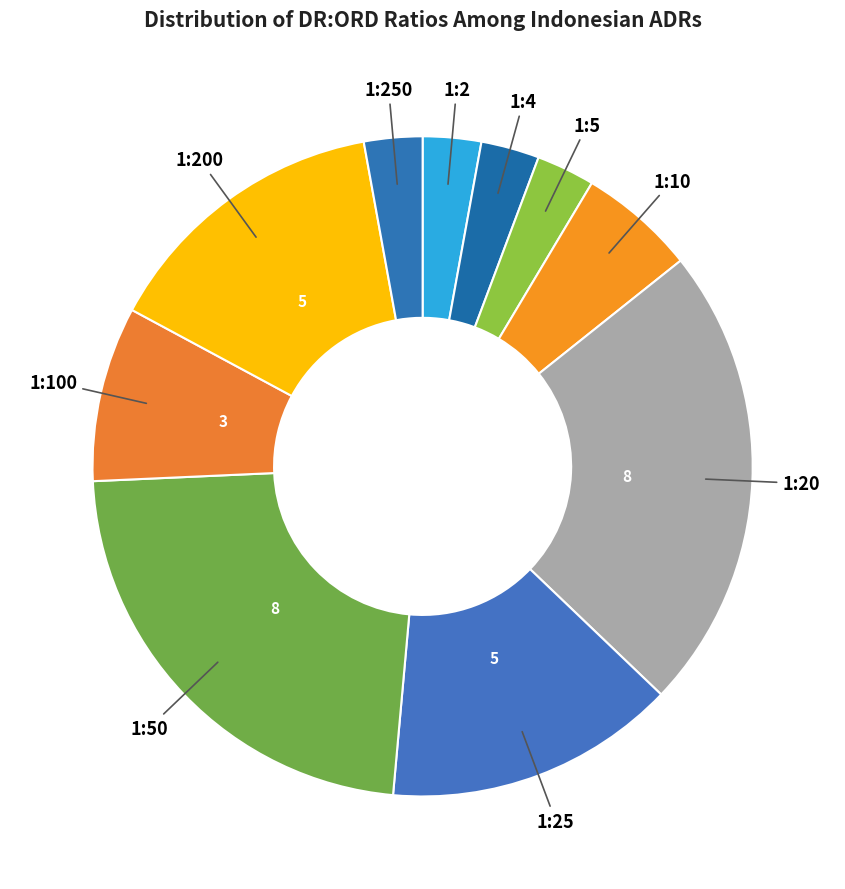

How many segments does this pie chart have?

10